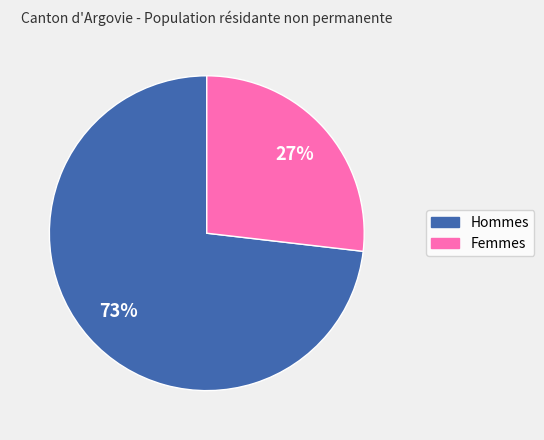

Is it true that Hommes is 73% of the pie?

True